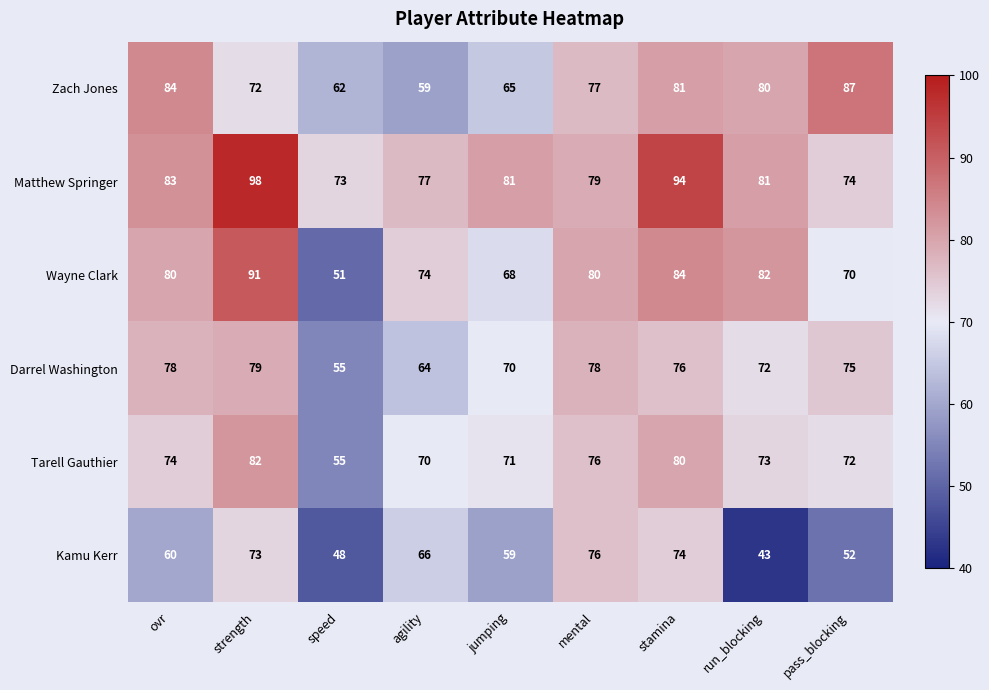

What is the total value across all series at ovr?

459